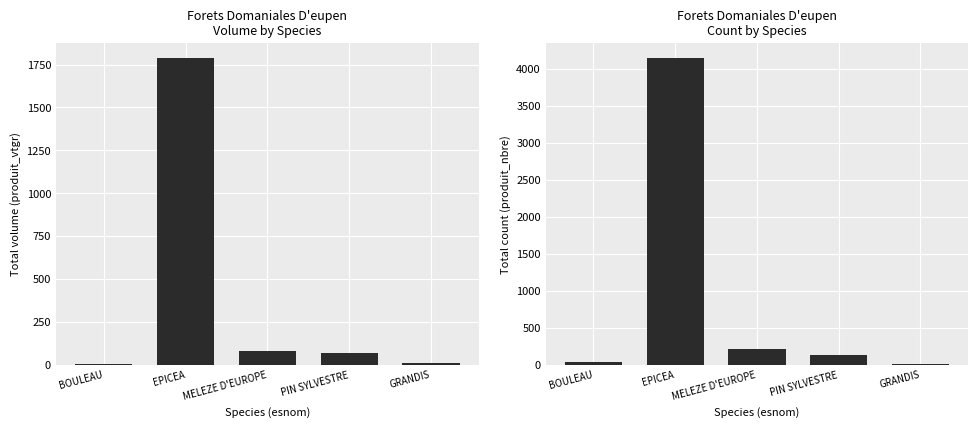

Is the value of produit_vtgr at EPICEA greater than the value of produit_nbre at MELEZE D'EUROPE?

Yes